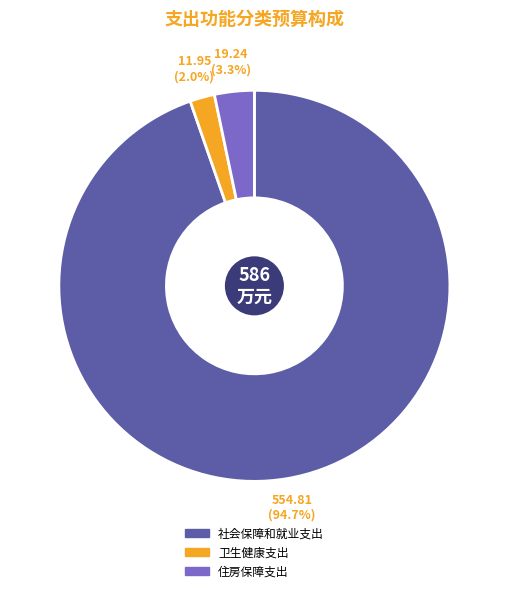

Which has a higher value, 卫生健康支出 or 社会保障和就业支出?

社会保障和就业支出